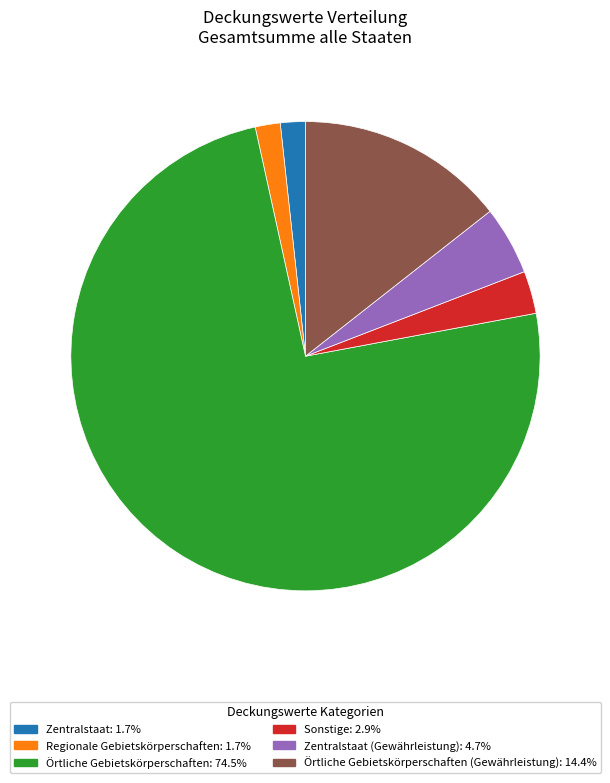

How many slices are in this pie chart?

6